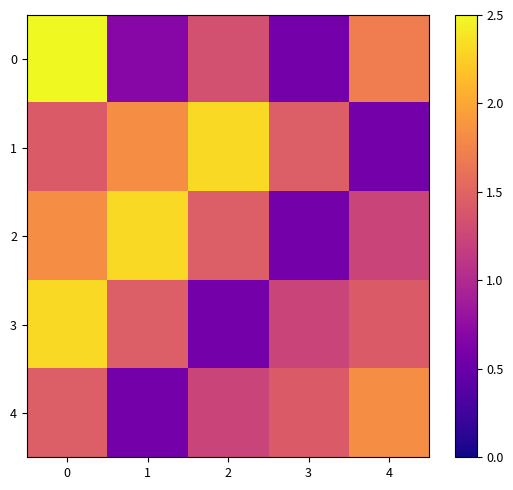

Rank the series by their average value, from lowest to highest.

row_4, row_0, row_3, row_2, row_1